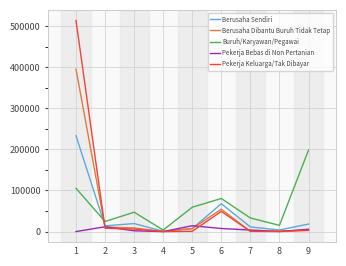

Is the value of Pekerja Keluarga/Tak Dibayar at 3 greater than the value of Pekerja Bebas di Non Pertanian at 1?

Yes